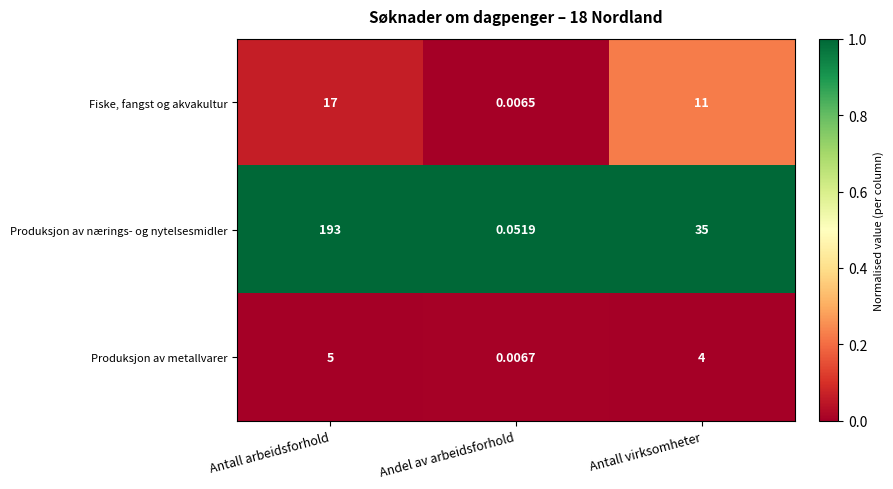

List the series in order of their peak value, highest first.

Produksjon av nærings- og nytelsesmidler, Fiske, fangst og akvakultur, Produksjon av metallvarer